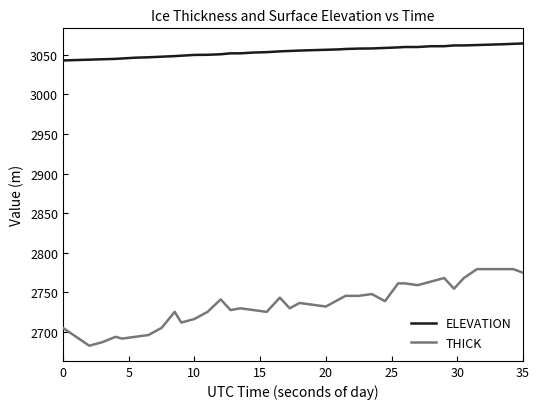

True or false: THICK and ELEVATION intersect in this chart.

False